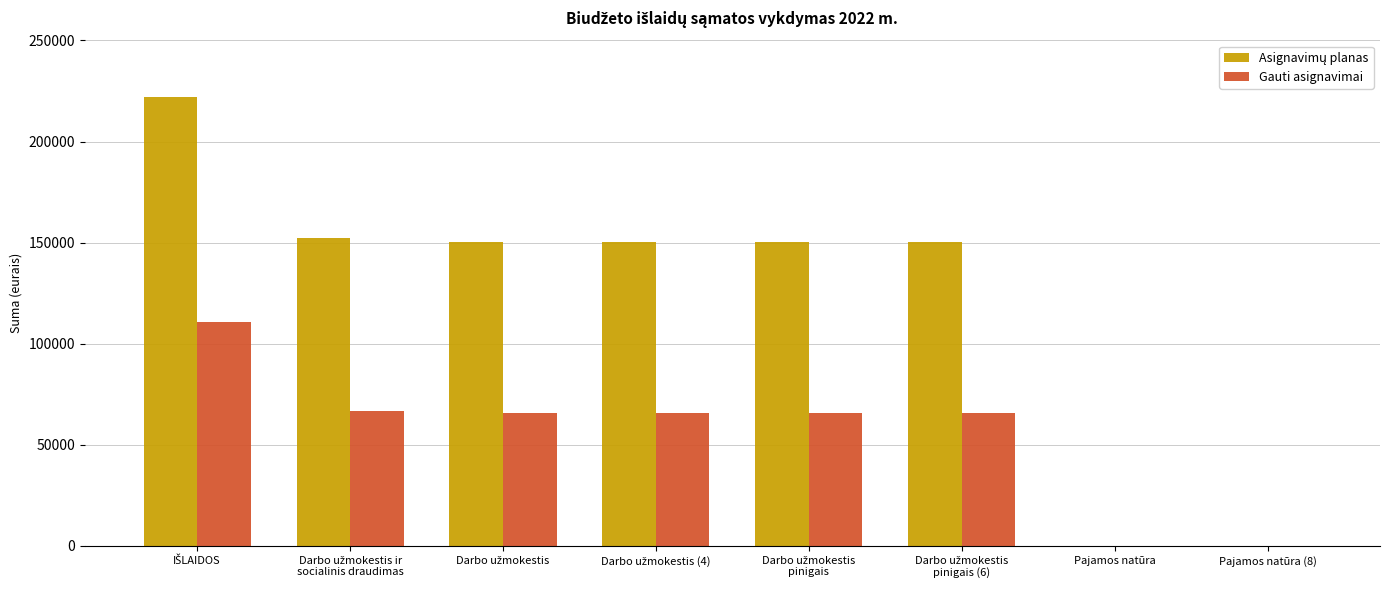

What is the sum of all Gauti asignavimai values?

440300